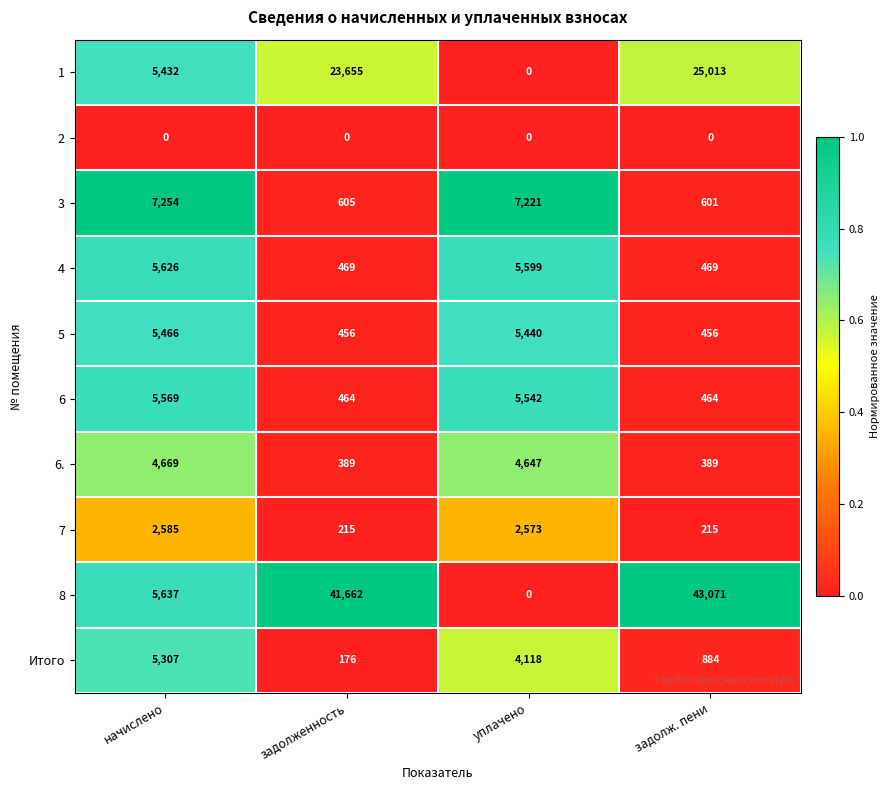

Rank the series at задолженность from lowest to highest value.

2, Итого, 7, 6., 5, 6, 4, 3, 1, 8